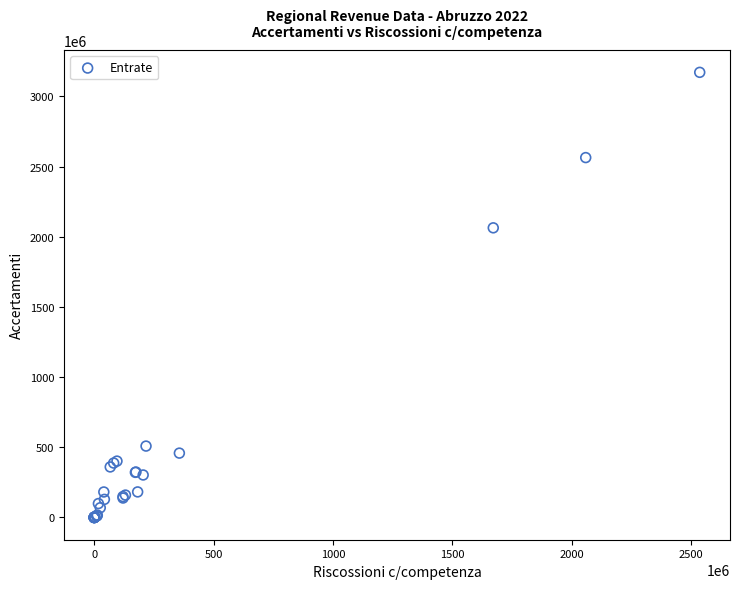

What Y value in the scatter plot is closest to 1585821542?

2063754475.1